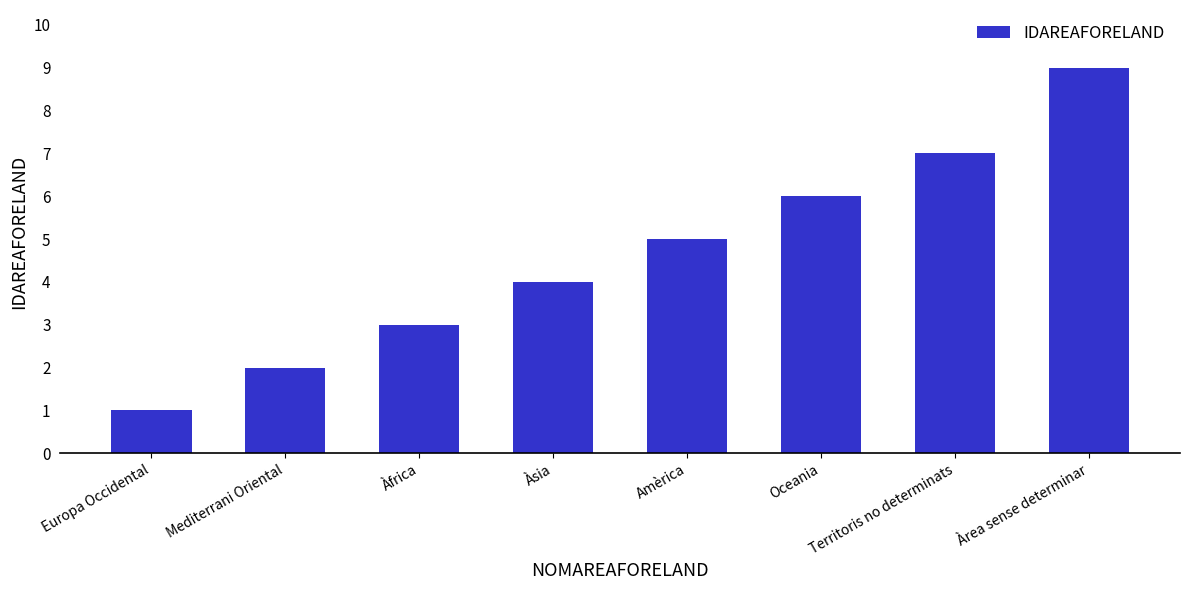

What is the difference between the maximum and minimum values?

8